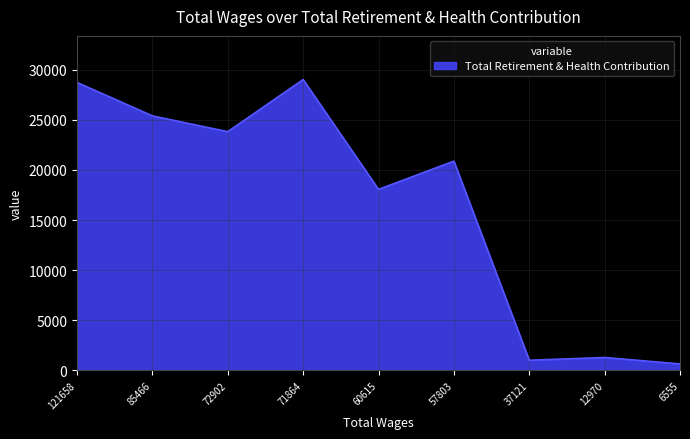

The value at 37121 is 1022. True or false?

True